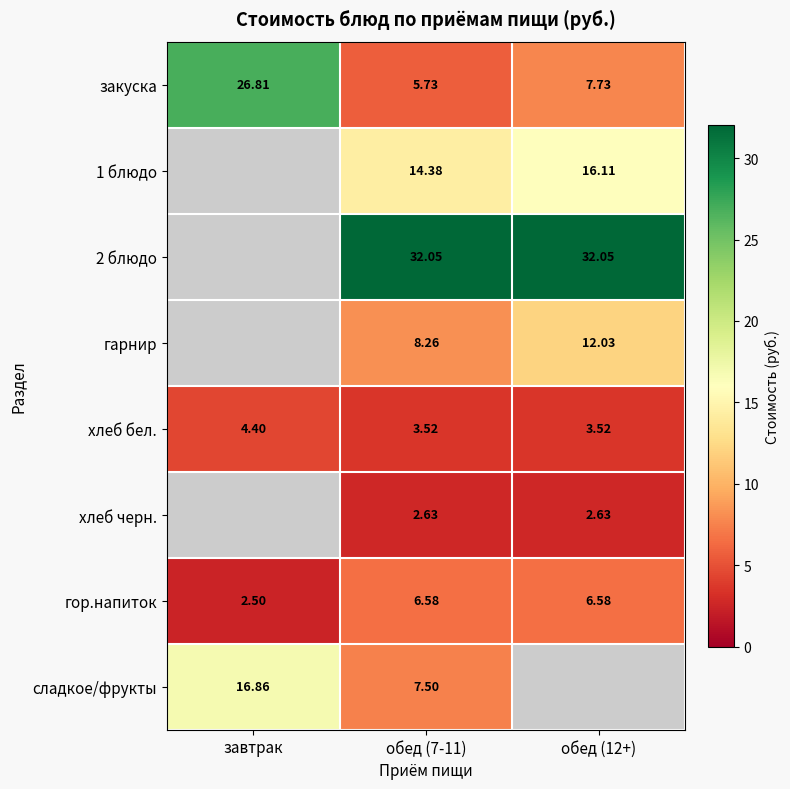

The value of гор.напиток at обед (7-11) is 11.2. True or false?

False